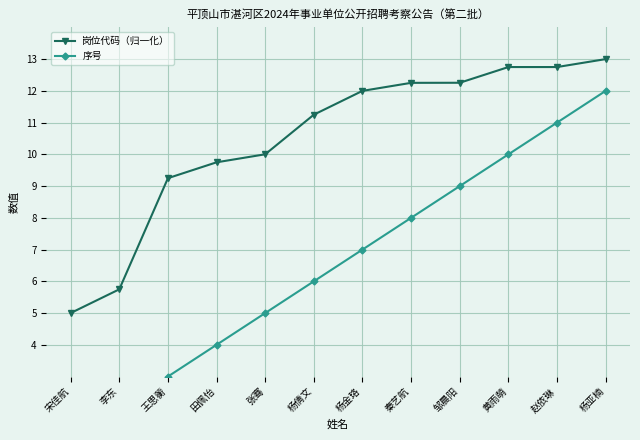

What is the label of the 8th point from the right?

张骞